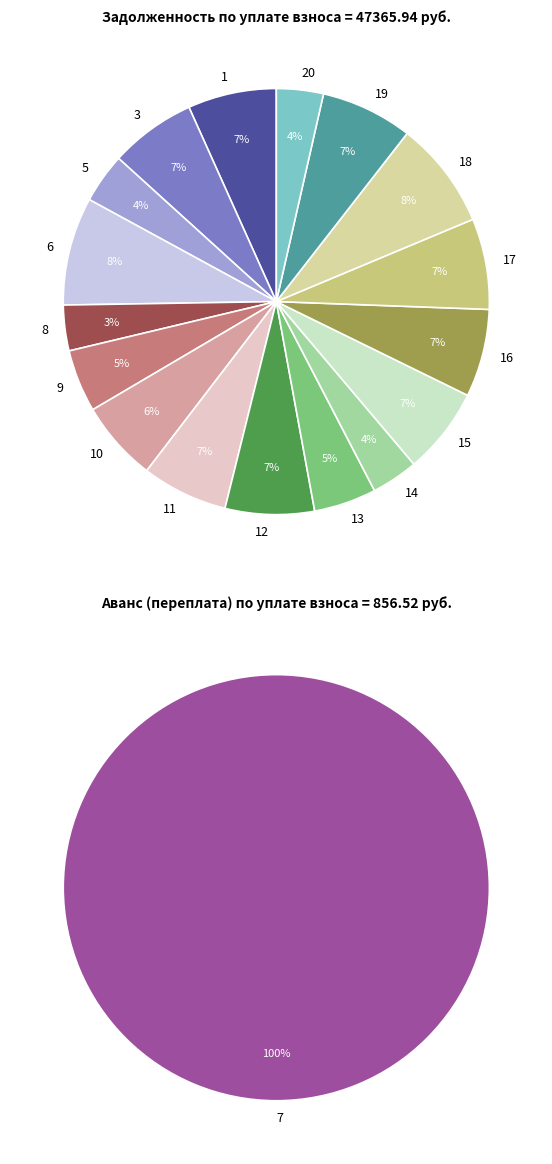

Rank the categories by задолженность value from lowest to highest.

7, 8, 14, 20, 5, 13, 9, 10, 11, 3, 15, 16, 1, 12, 17, 19, 18, 6